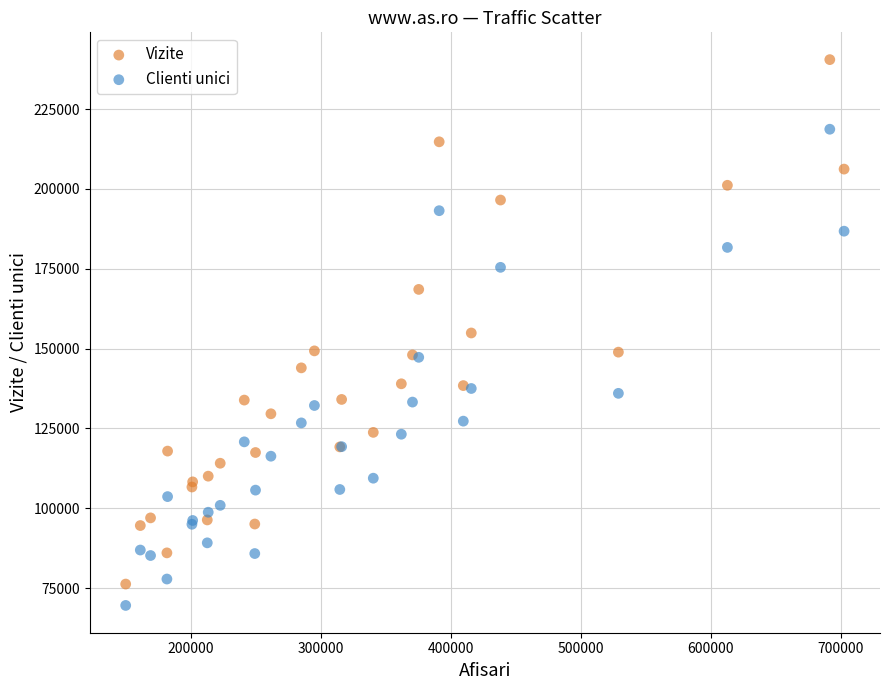

Which series has the widest spread of Y values?

Vizite